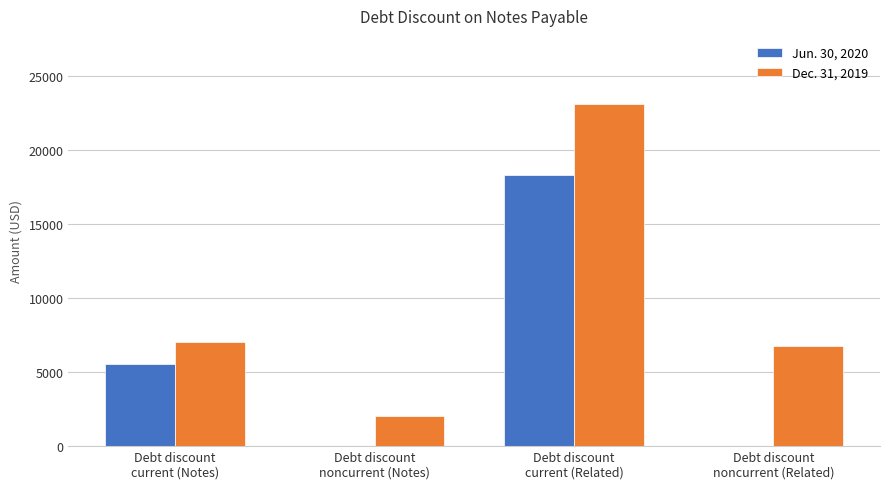

Which series has the largest total across all categories?

Dec. 31, 2019